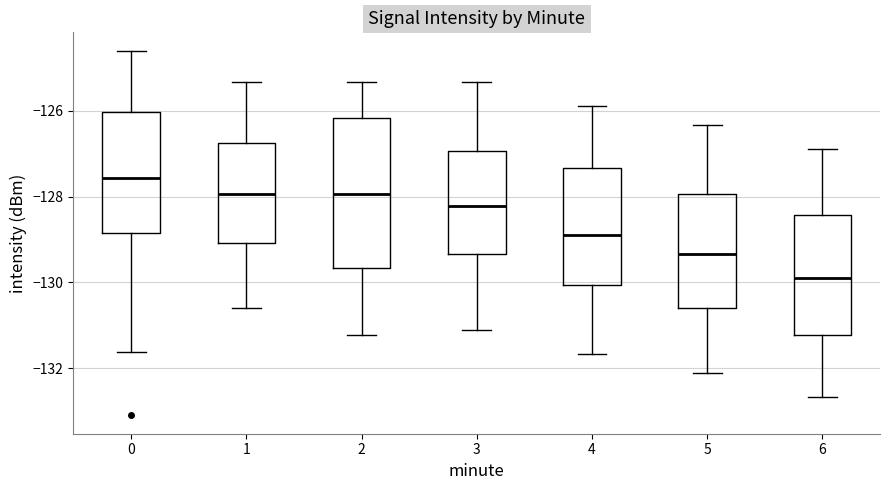

Reading left to right, transcribe this box plot: for each box, give where its median line is, the range the box spans, and where its two whiskers end, as read against the y-axis. The values are not printed on the chart, so give them approximately, as read against the axis.

0: median -127.6, box -128.8 to -126.0, whiskers -131.6 to -124.6
1: median -128.0, box -129.0 to -126.8, whiskers -130.6 to -125.4
2: median -128.0, box -129.6 to -126.2, whiskers -131.2 to -125.4
3: median -128.2, box -129.4 to -127.0, whiskers -131.2 to -125.4
4: median -128.8, box -130.0 to -127.4, whiskers -131.6 to -125.8
5: median -129.4, box -130.6 to -128.0, whiskers -132.2 to -126.4
6: median -129.8, box -131.2 to -128.4, whiskers -132.6 to -126.8